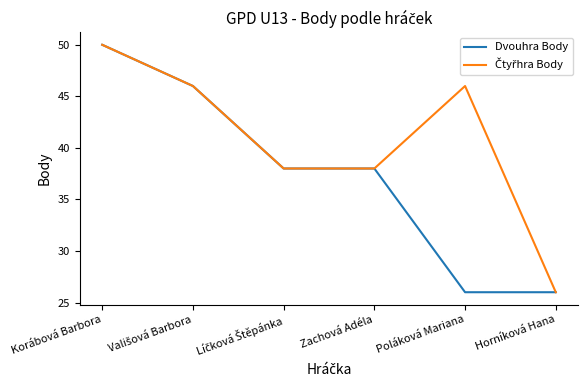

What position from the left is Horníková Hana?

6